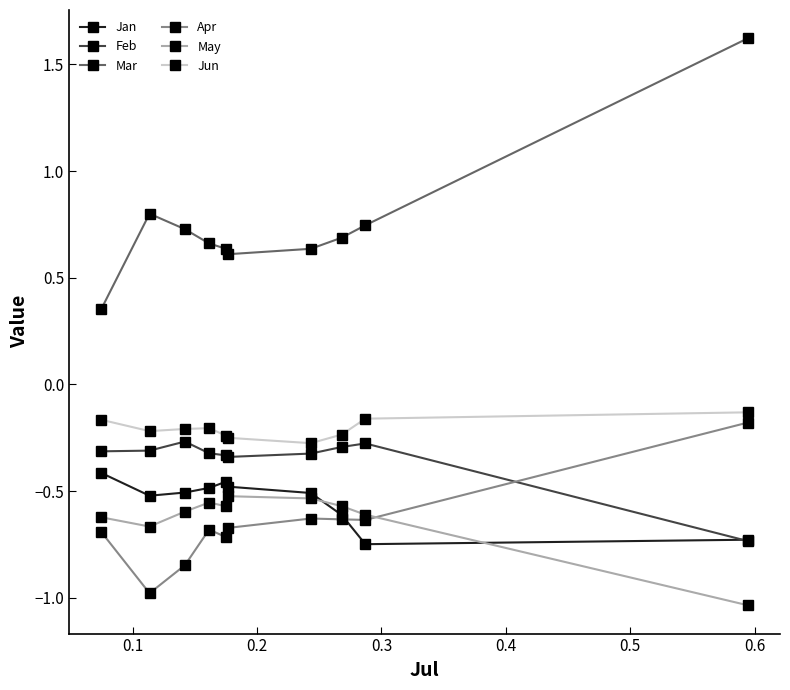

True or false: Jun and May intersect in this chart.

False